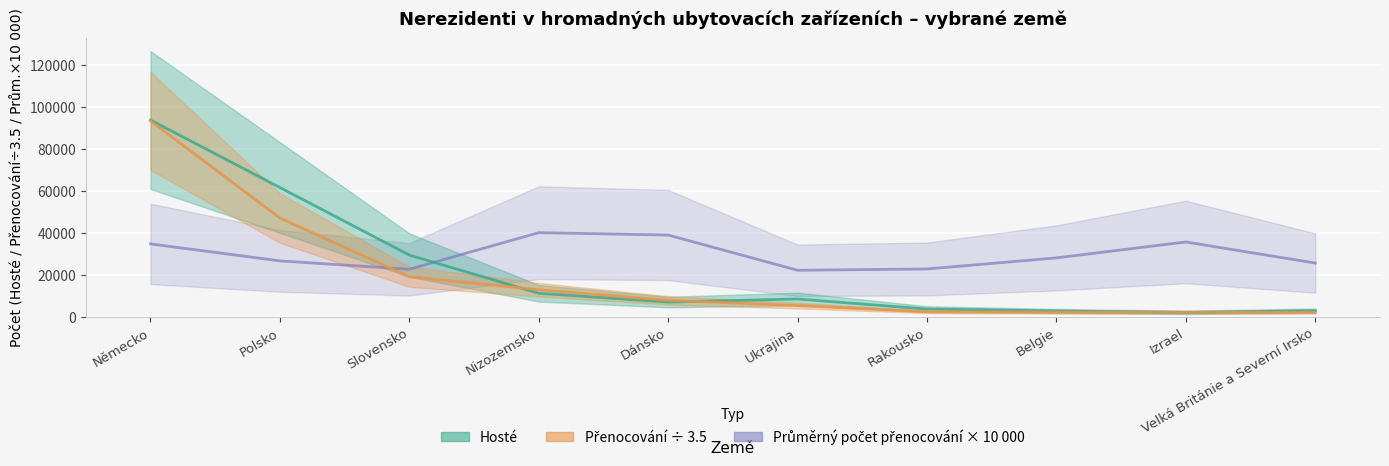

List the series in order of their overall mean, lowest first.

Přenocování, Hosté, Průměrný počet přenocování